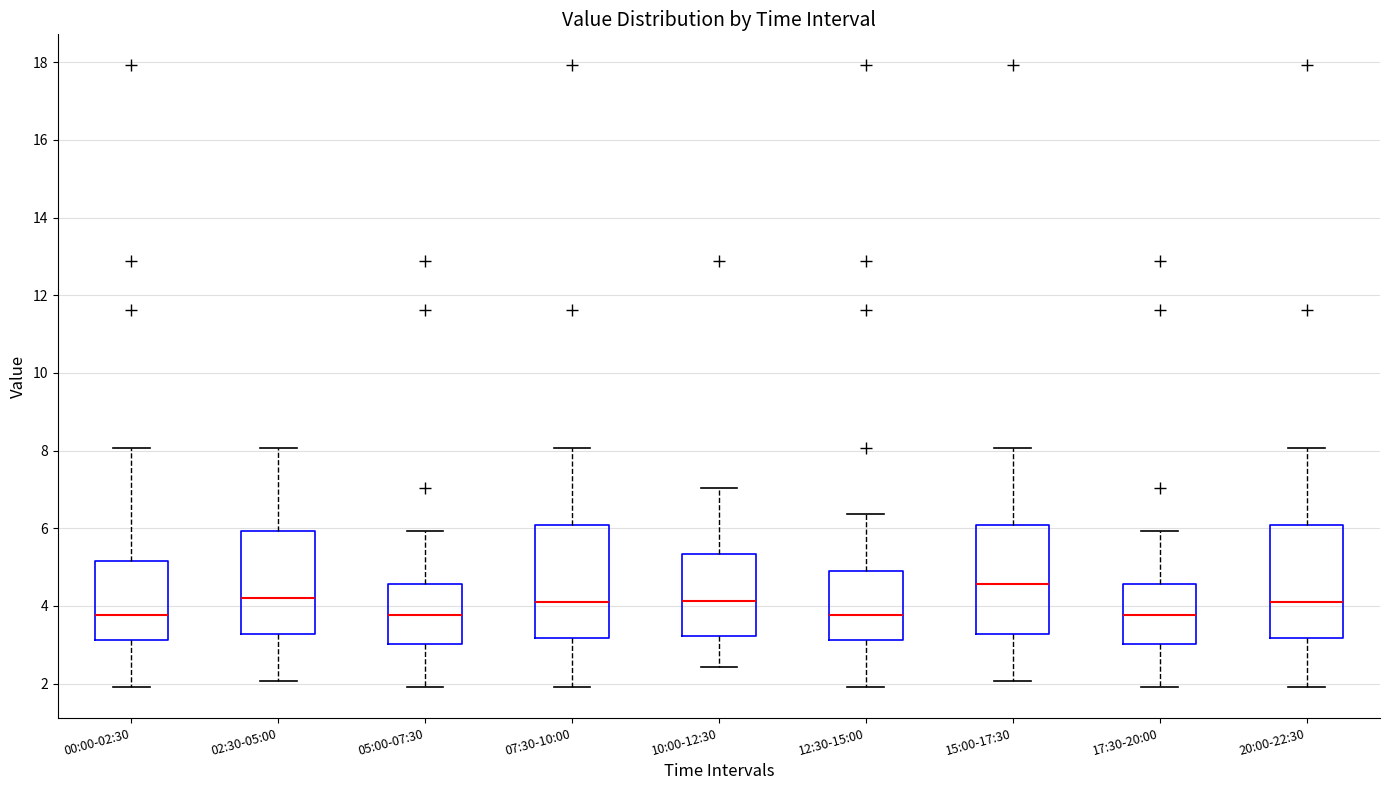

Where does the median line of the box for 20:00-22:30 sit on the y-axis? The values are not printed on the chart, so give them approximately, as read against the axis.

4.0